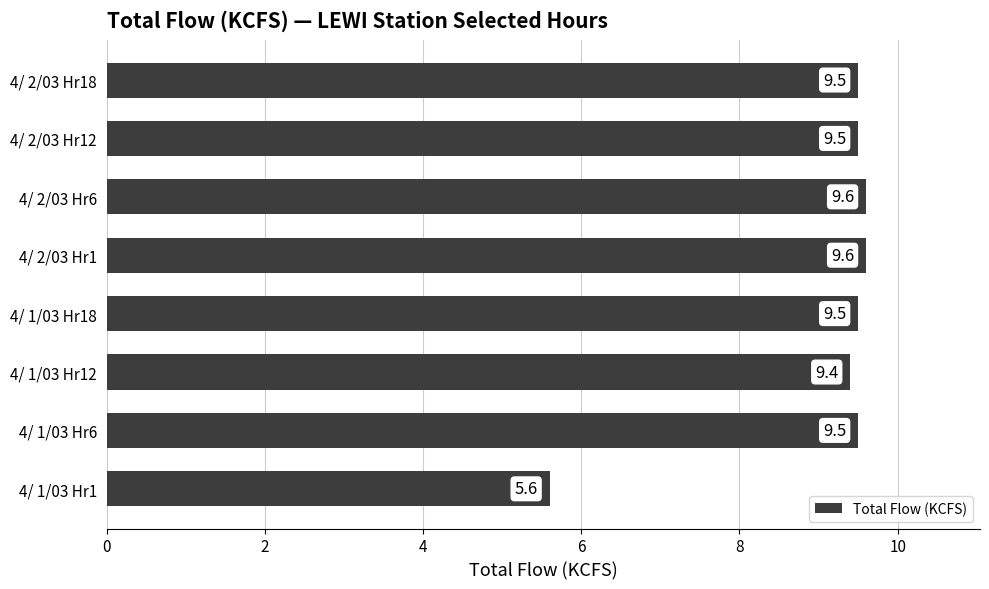

Reading top to bottom, what are all the values shown in this chart?

9.5	9.5	9.6	9.6	9.5	9.4	9.5	5.6